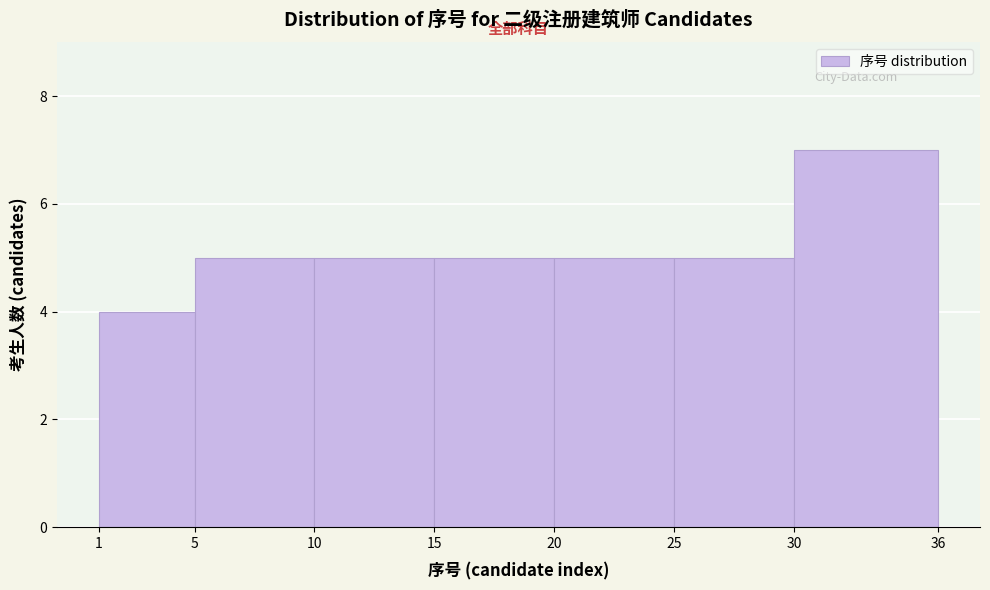

Reading left to right, transcribe this chart: for each bar, give the range it covers on the x-axis and its height. The values are not printed on the chart, so give them approximately, as read against the axis.

1 to 5: 4
5 to 10: 5
10 to 15: 5
15 to 20: 5
20 to 25: 5
25 to 30: 5
30 to 36: 7